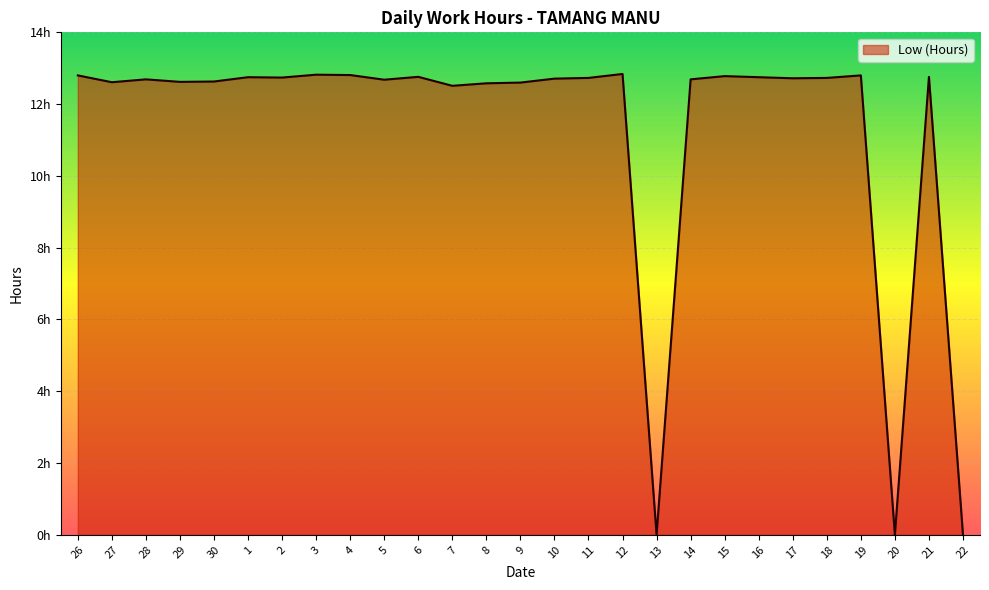

Does the chart have visible grid lines?

Yes